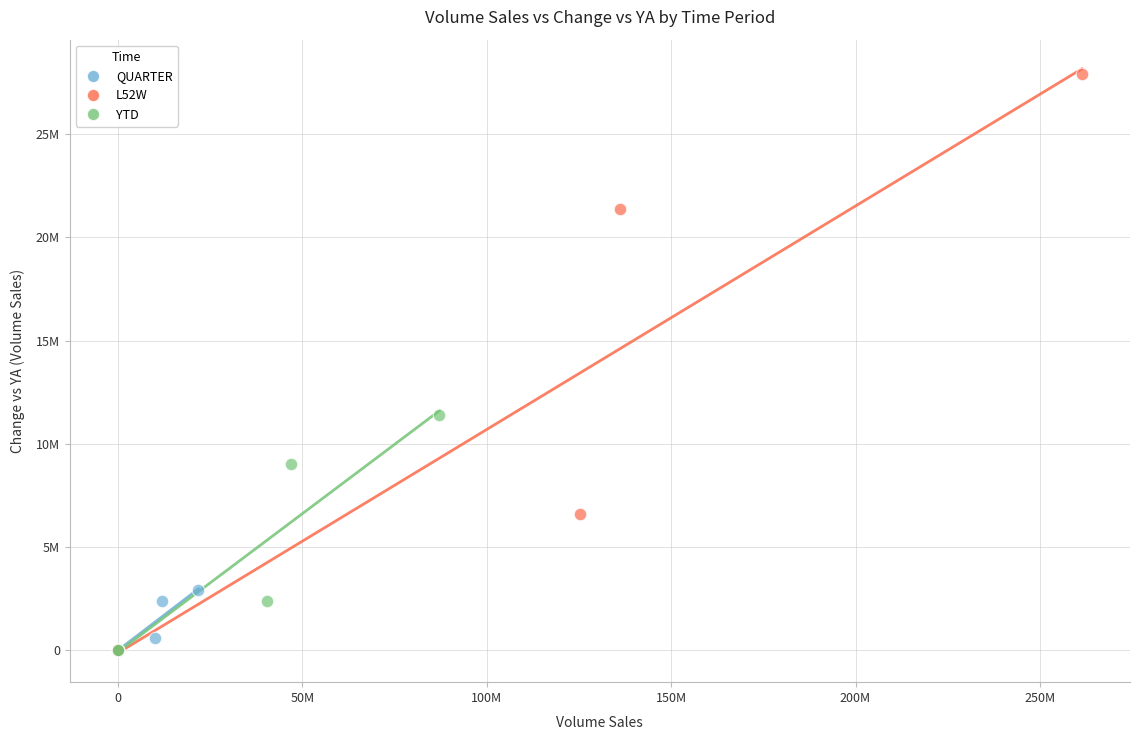

What are all the series names shown in the legend?

QUARTER, L52W, YTD